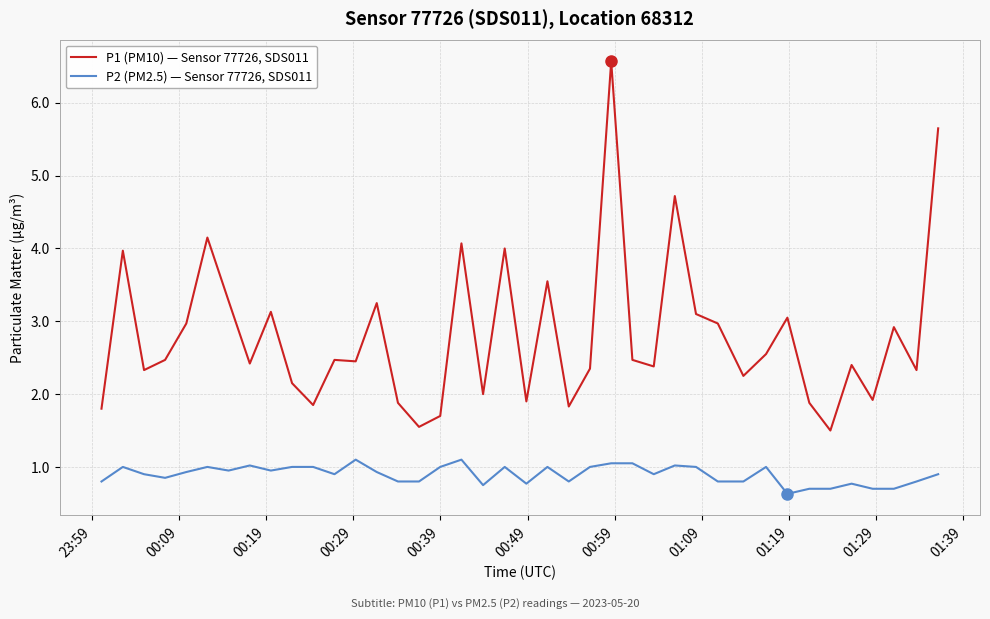

Which series has the largest range (max minus min)?

P1 (PM10) — Sensor 77726, SDS011